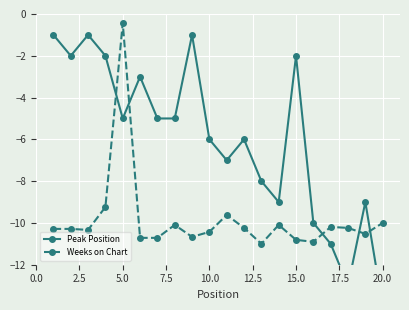

True or false: Weeks on Chart has more than 1 points higher than both neighbors.

True